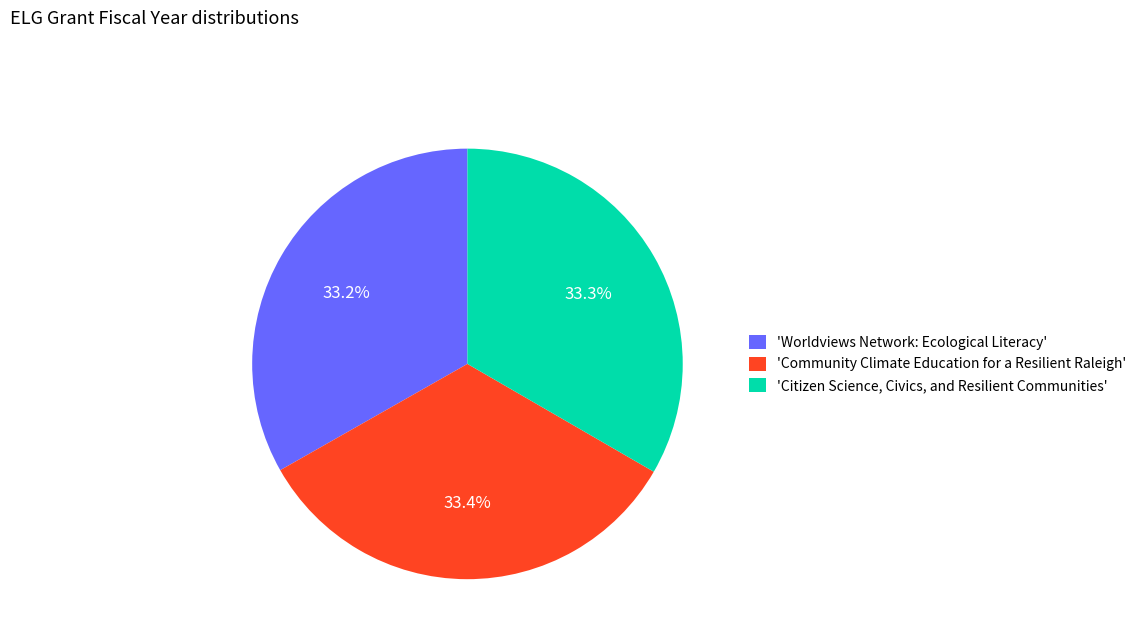

Rank the categories by value from highest to lowest.

'Community Climate Education for a Resilient Raleigh', 'Citizen Science, Civics, and Resilient Communities', 'Worldviews Network: Ecological Literacy'